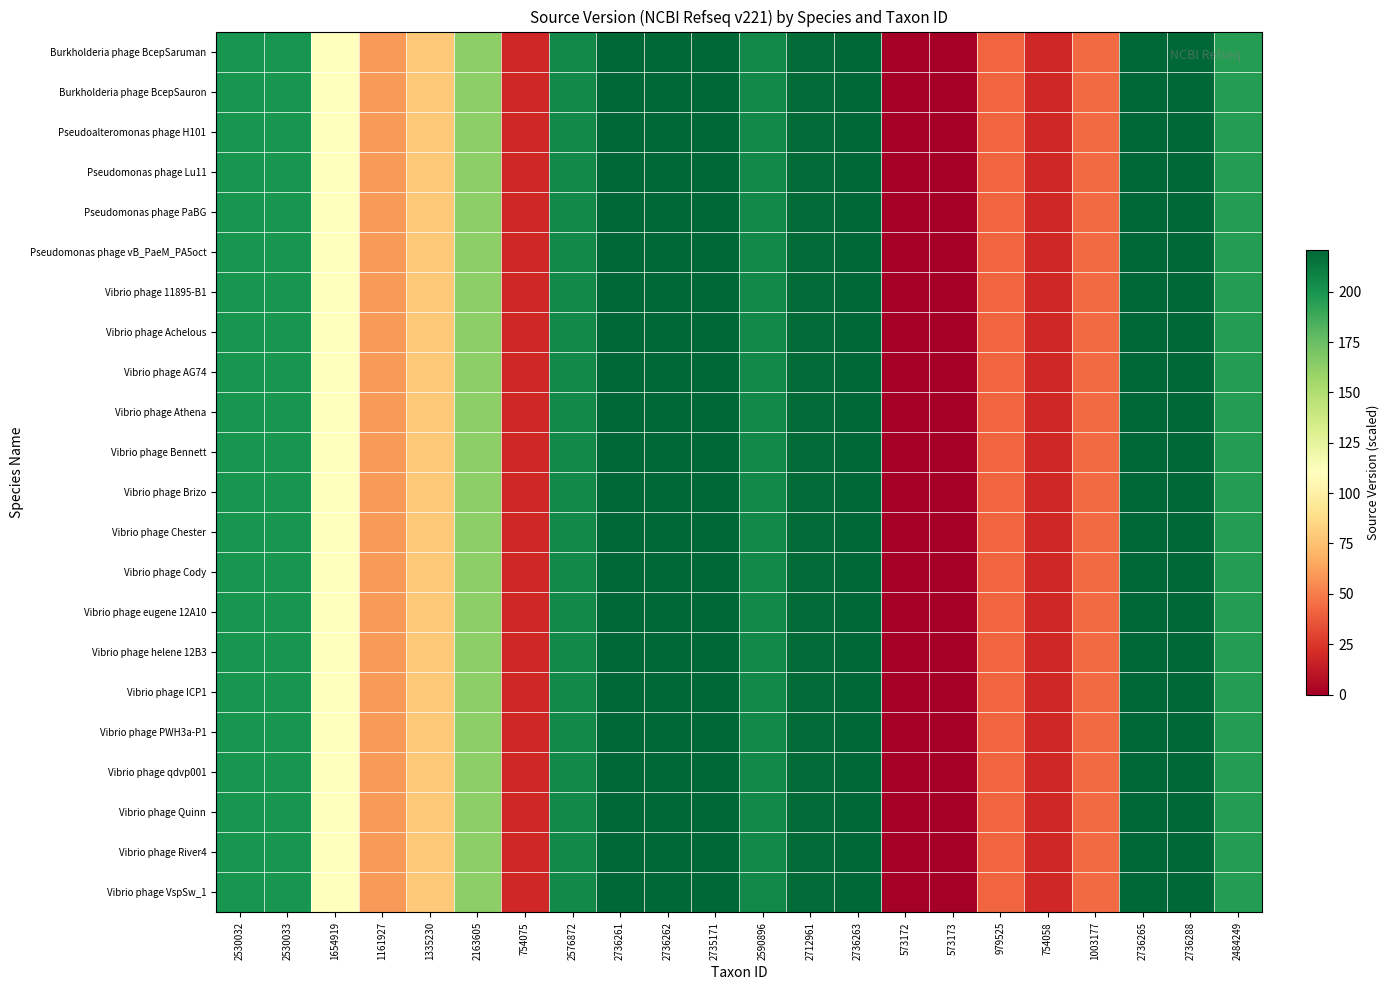

How many categories are shown in the chart?

22